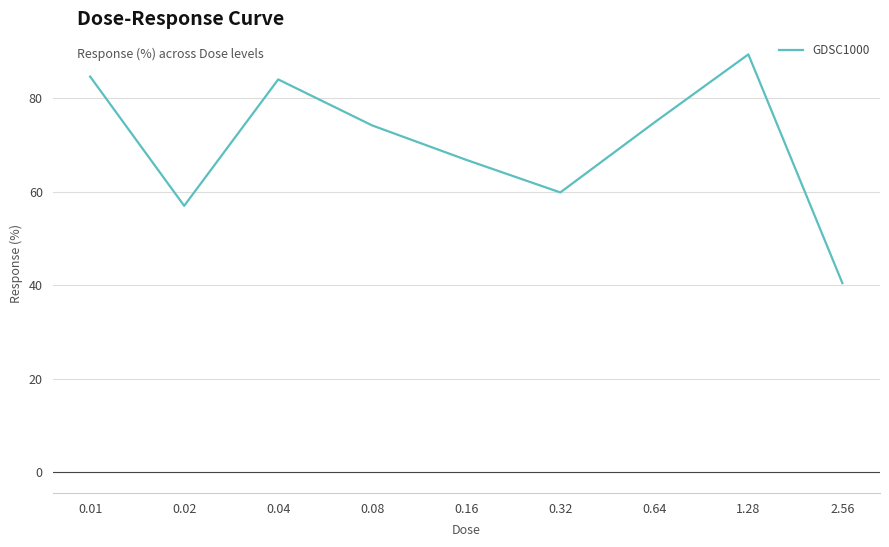

Reading right to left, list all the values displayed in this chart.

40.5	89.4	74.8	59.9	66.8	74.2	84.1	57.0	84.7